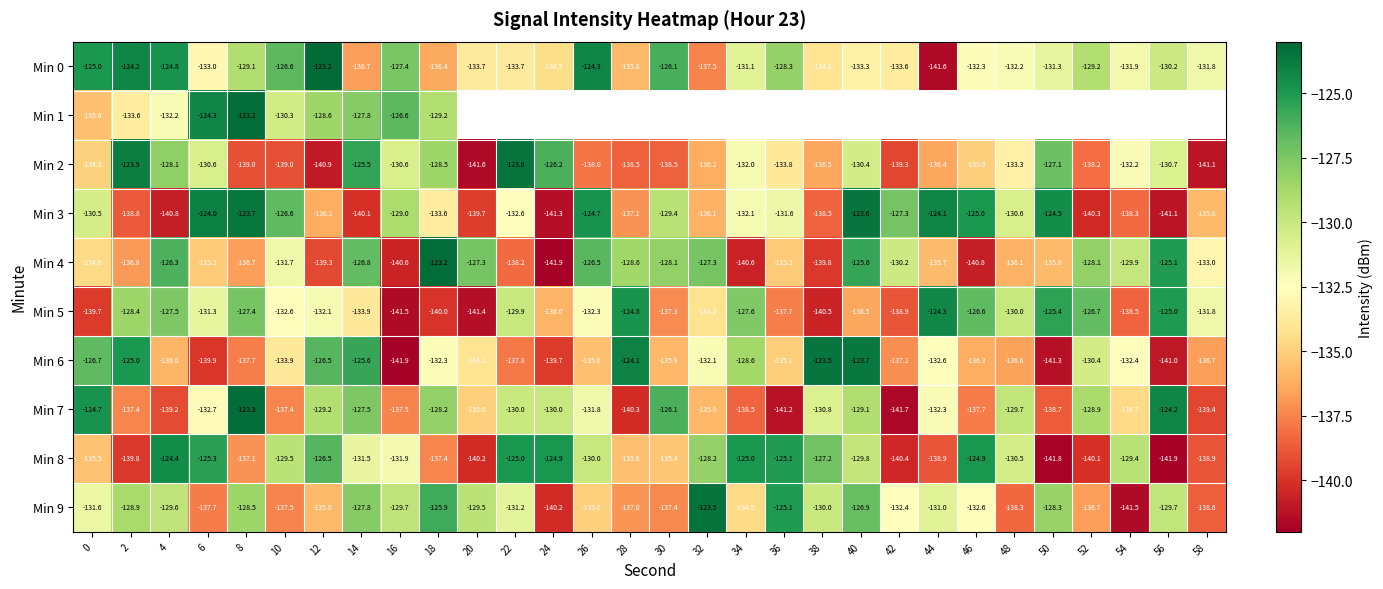

What is the difference between the maximum and minimum values in the Min 7 series?

18.4